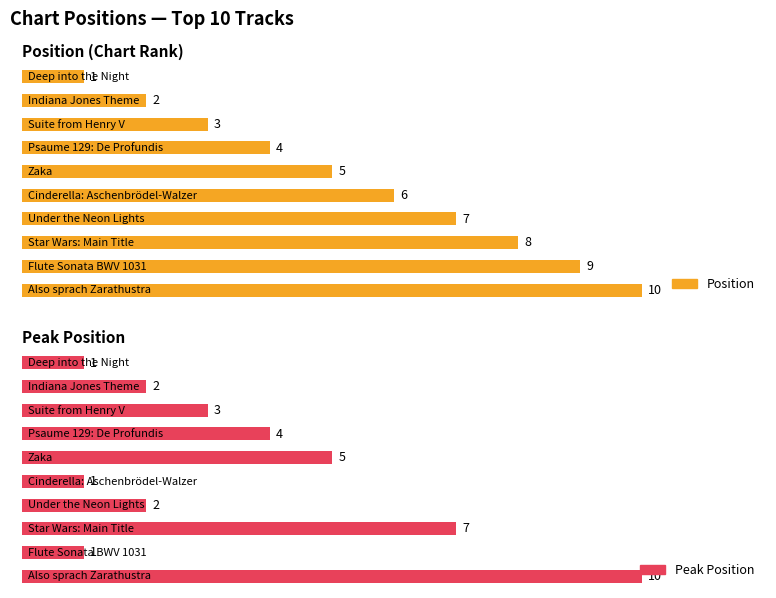

What is the minimum value shown in the chart?

1